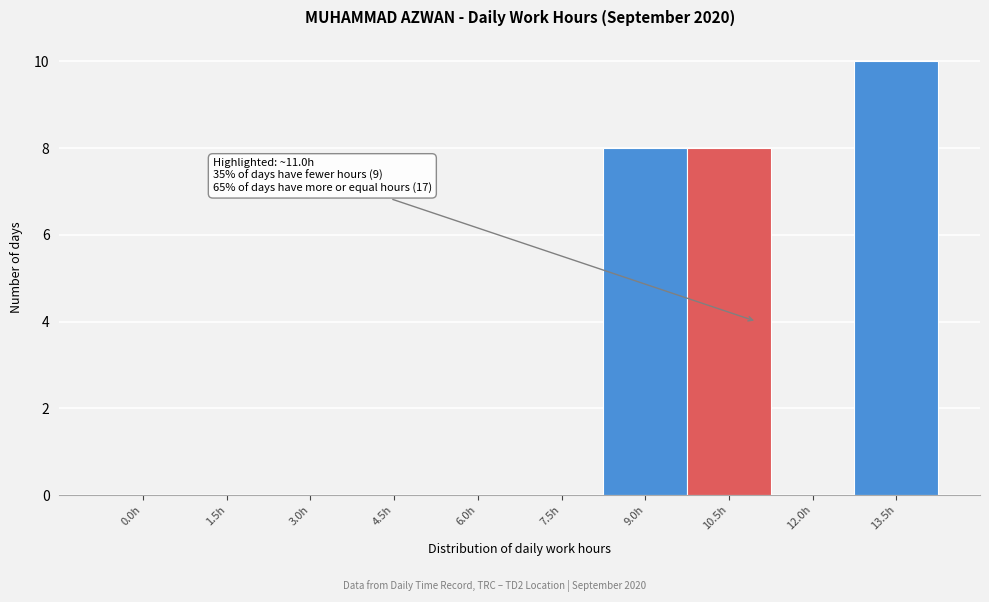

Reading right to left, what are all the values shown in this chart?

13.5h=10	12.0h=0	10.5h=8	9.0h=8	7.5h=0	6.0h=0	4.5h=0	3.0h=0	1.5h=0	0.0h=0